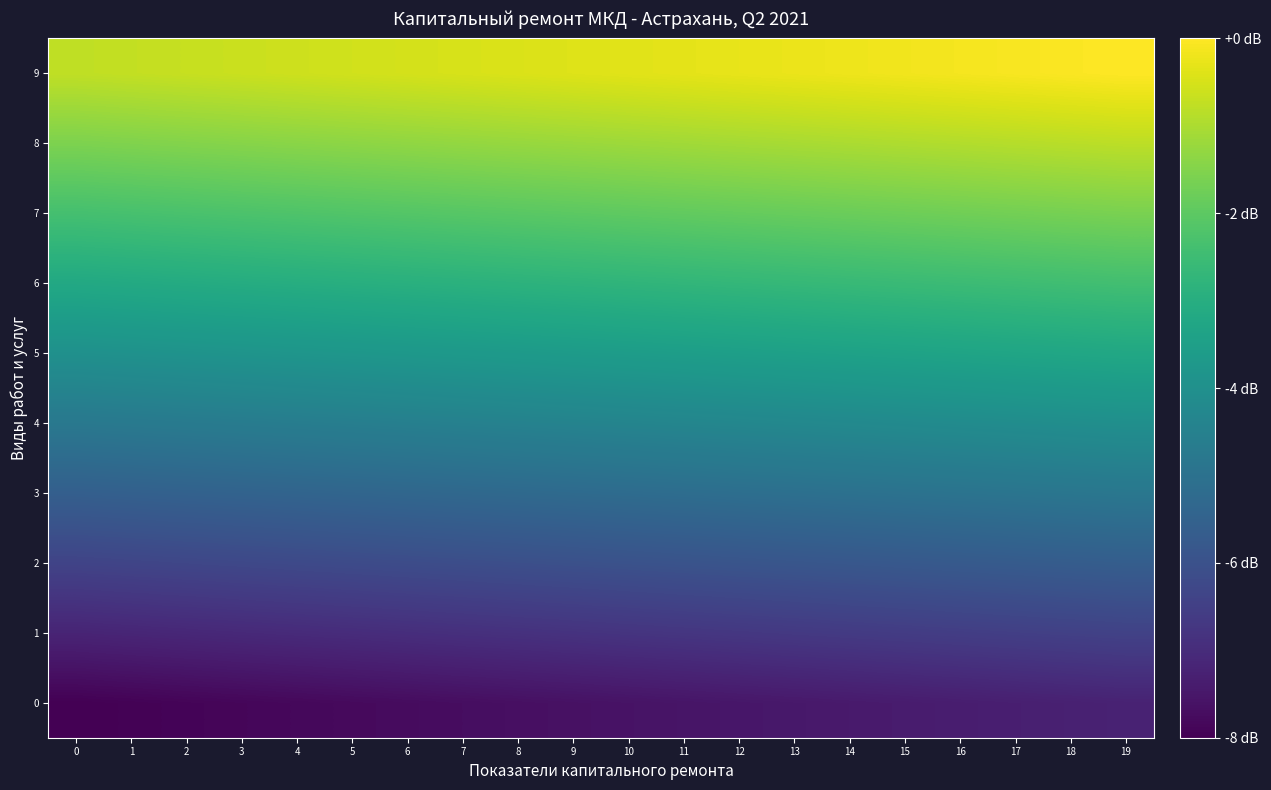

Which has a higher value, 15 or 14?

15